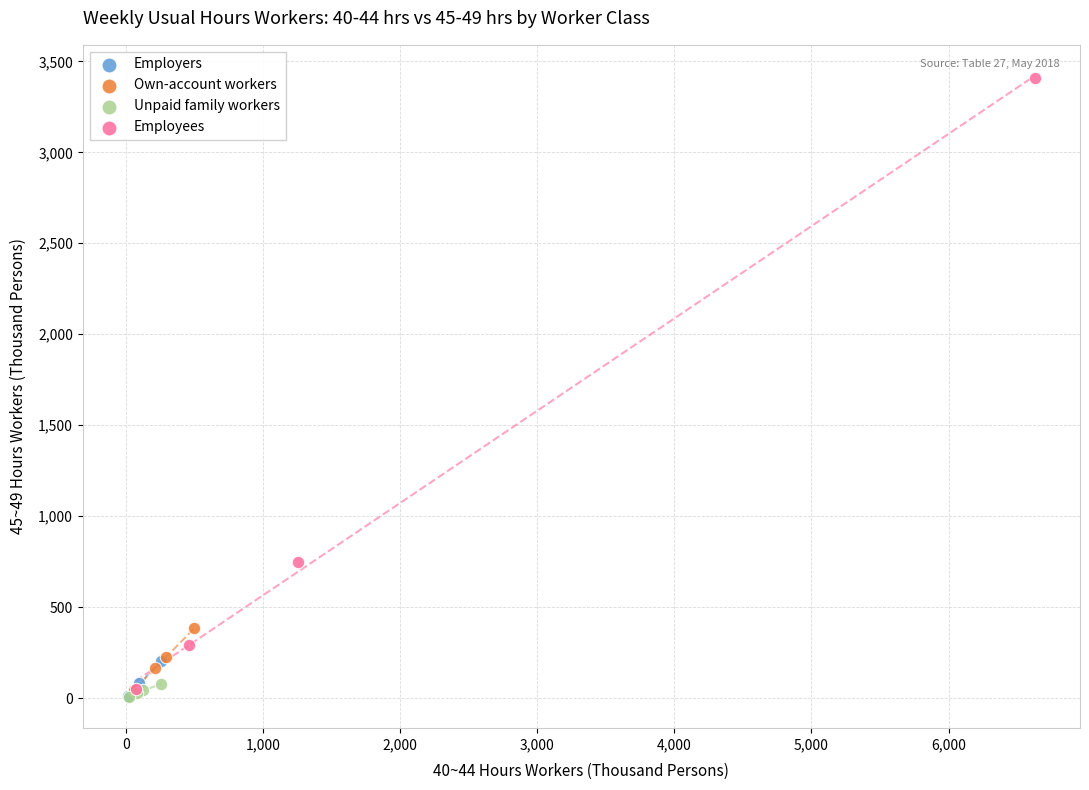

Which series contains the highest Y value?

Employees